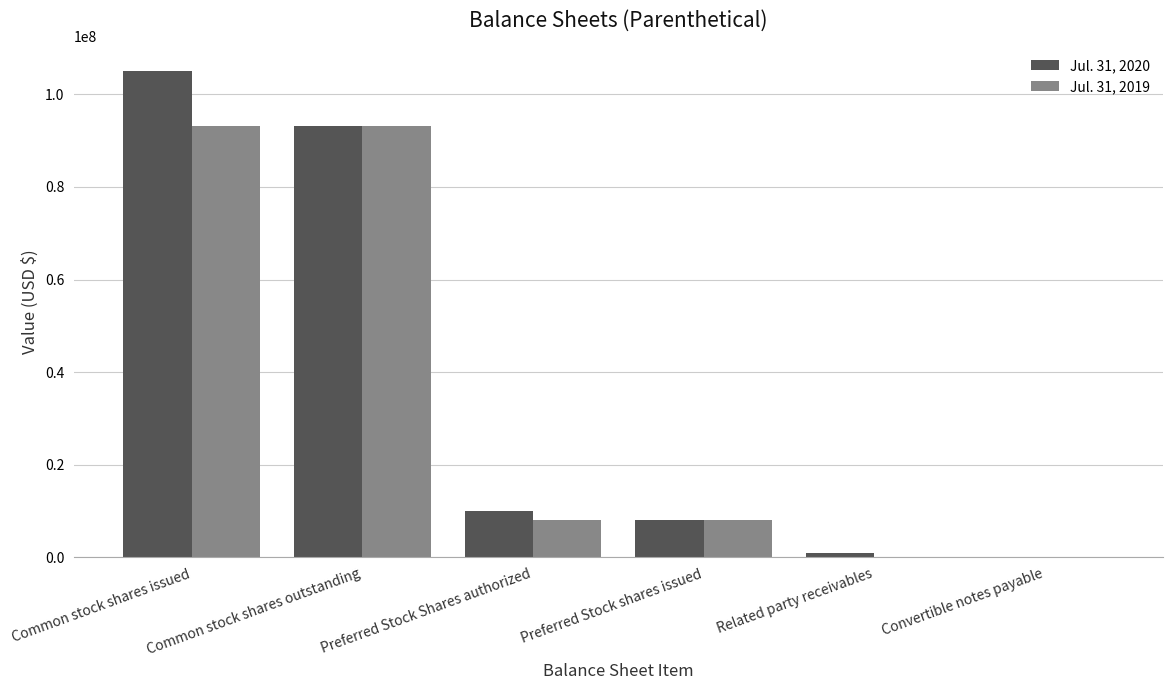

The value of Jul. 31, 2019 at Convertible notes payable is 0. True or false?

True